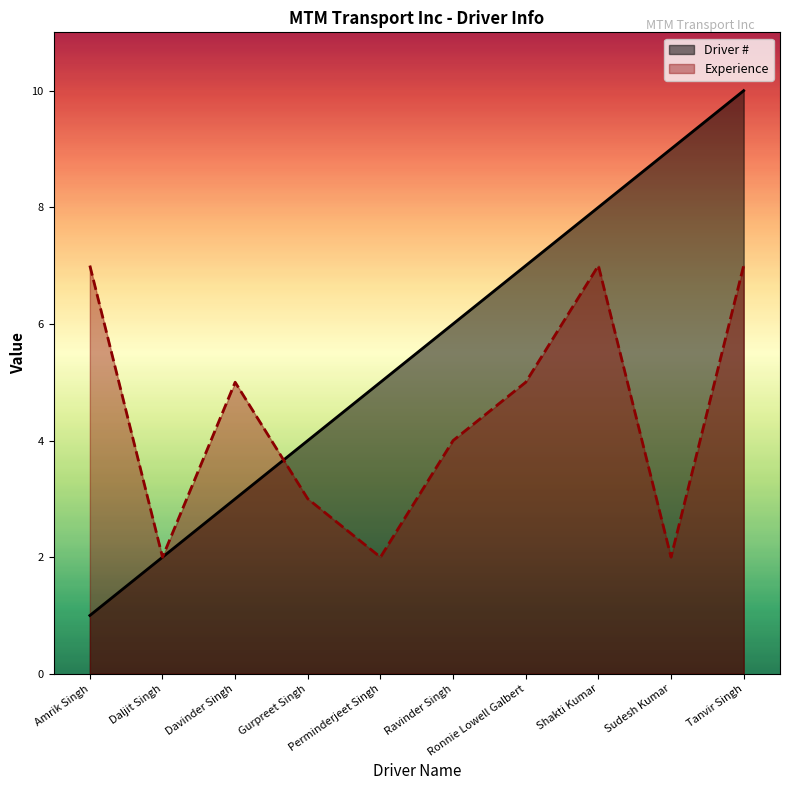

How many series are shown in this chart?

2